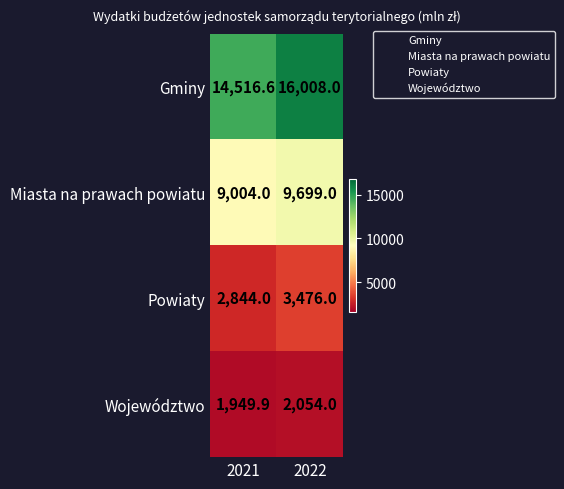

How many data points does each series have?

2